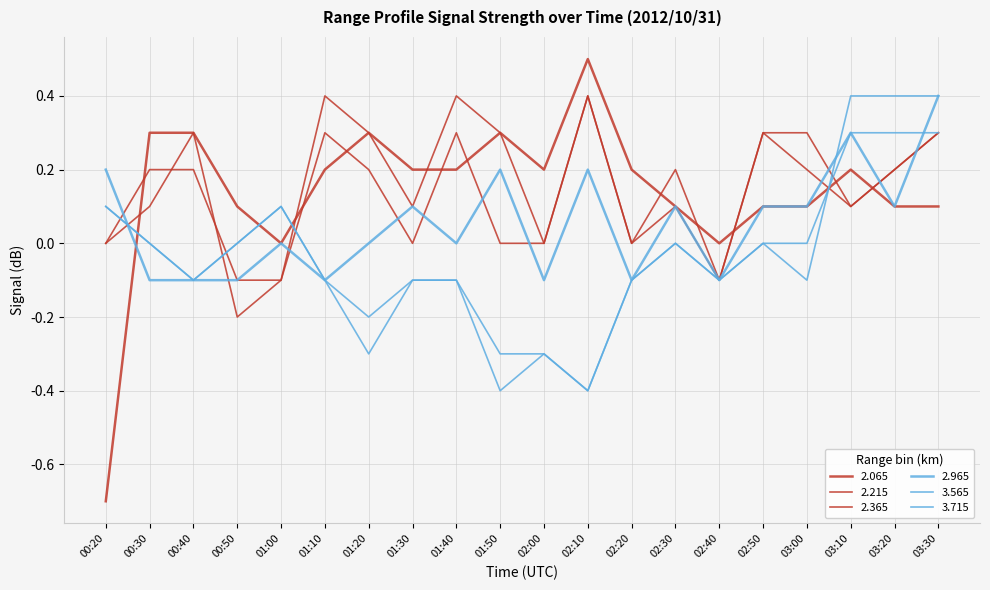

Reading right to left, what are all the values shown in this chart?

2.065: 03:30=0.1	03:20=0.1	03:10=0.2	03:00=0.1	02:50=0.1	02:40=0.0	02:30=0.1	02:20=0.2	02:10=0.5	02:00=0.2	01:50=0.3	01:40=0.2	01:30=0.2	01:20=0.3	01:10=0.2	01:00=0.0	00:50=0.1	00:40=0.3	00:30=0.3	00:20=-0.7
2.215: 03:30=0.3	03:20=0.2	03:10=0.1	03:00=0.3	02:50=0.3	02:40=-0.1	02:30=0.2	02:20=0.0	02:10=0.4	02:00=0.0	01:50=0.3	01:40=0.4	01:30=0.1	01:20=0.3	01:10=0.4	01:00=-0.1	00:50=-0.1	00:40=0.2	00:30=0.2	00:20=0.0
2.365: 03:30=0.3	03:20=0.2	03:10=0.1	03:00=0.2	02:50=0.3	02:40=-0.1	02:30=0.1	02:20=0.0	02:10=0.4	02:00=0.0	01:50=0.0	01:40=0.3	01:30=0.0	01:20=0.2	01:10=0.3	01:00=-0.1	00:50=-0.2	00:40=0.3	00:30=0.1	00:20=-0.0
2.965: 03:30=0.4	03:20=0.1	03:10=0.3	03:00=0.1	02:50=0.1	02:40=-0.1	02:30=0.1	02:20=-0.1	02:10=0.2	02:00=-0.1	01:50=0.2	01:40=0.0	01:30=0.1	01:20=-0.0	01:10=-0.1	01:00=-0.0	00:50=-0.1	00:40=-0.1	00:30=-0.1	00:20=0.2
3.565: 03:30=0.3	03:20=0.3	03:10=0.3	03:00=-0.0	02:50=-0.0	02:40=-0.1	02:30=-0.0	02:20=-0.1	02:10=-0.4	02:00=-0.3	01:50=-0.4	01:40=-0.1	01:30=-0.1	01:20=-0.3	01:10=-0.1	01:00=0.1	00:50=-0.0	00:40=-0.1	00:30=-0.0	00:20=0.1
3.715: 03:30=0.4	03:20=0.4	03:10=0.4	03:00=-0.1	02:50=-0.0	02:40=-0.1	02:30=0.0	02:20=-0.1	02:10=-0.4	02:00=-0.3	01:50=-0.3	01:40=-0.1	01:30=-0.1	01:20=-0.2	01:10=-0.1	01:00=0.1	00:50=-0.0	00:40=-0.1	00:30=-0.0	00:20=0.1